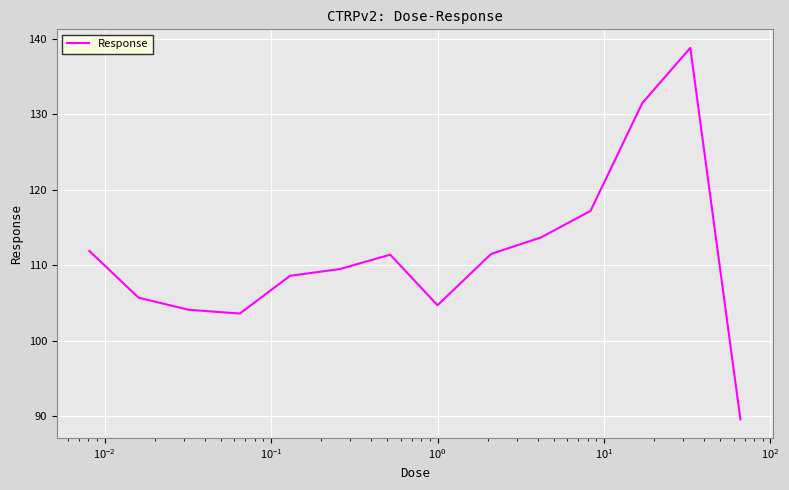

What is the smallest value displayed?

89.6